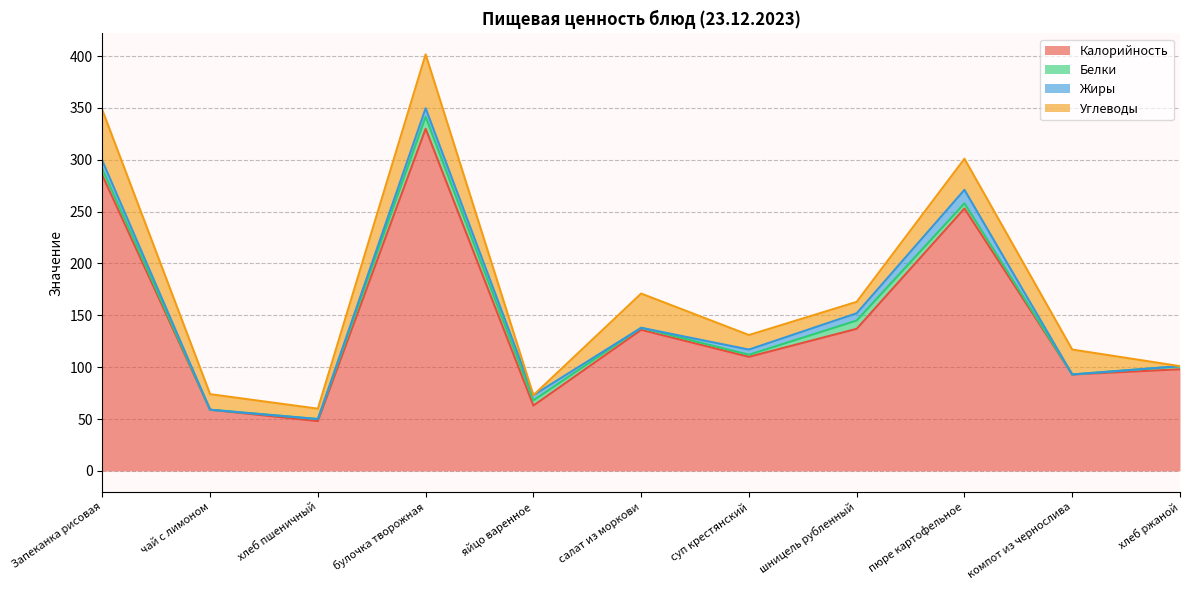

True or false: Калорийность has a value of 224.7 at булочка творожная.

False